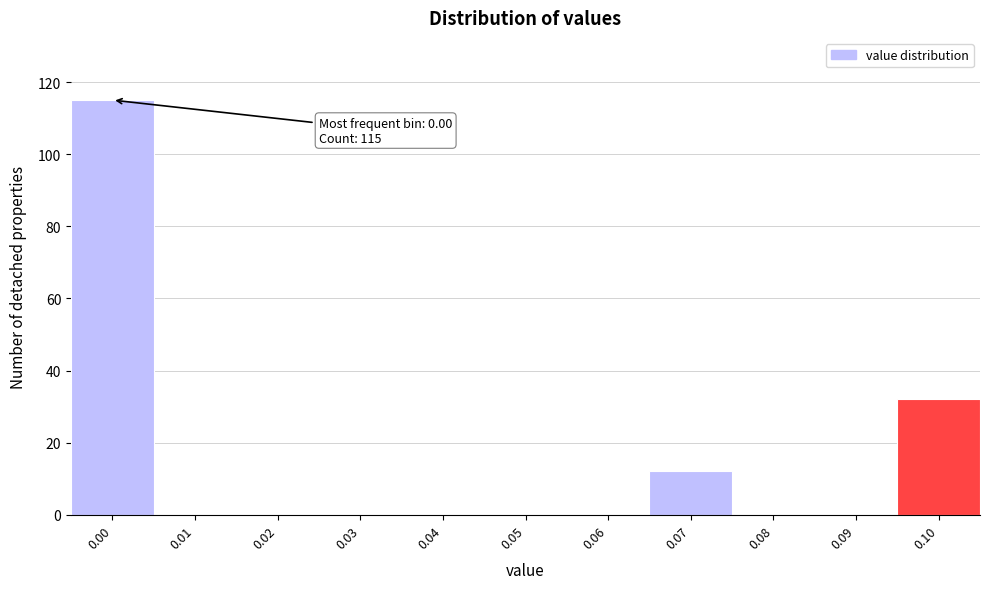

Reading left to right, transcribe all the data shown in this chart.

0.00=115	0.01=0	0.02=0	0.03=0	0.04=0	0.05=0	0.06=0	0.07=12	0.08=0	0.09=0	0.10=32